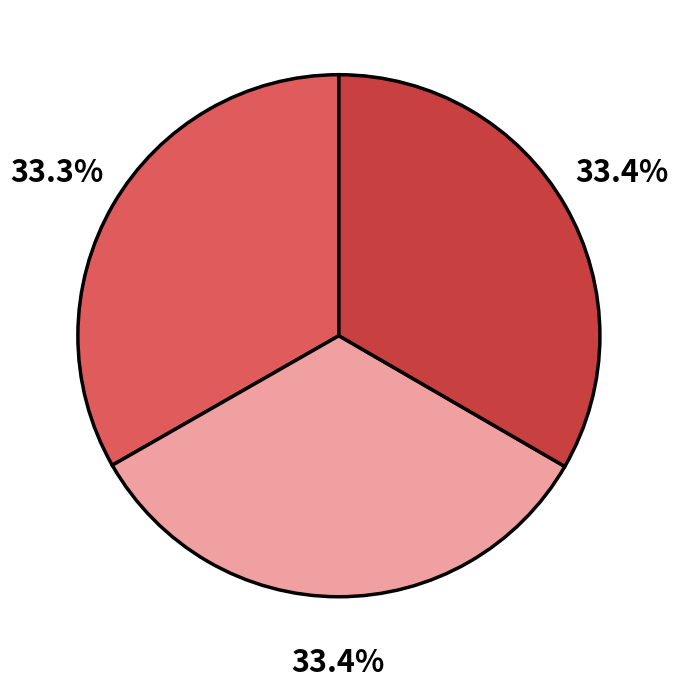

Is there any slice that represents more than half of the pie?

No